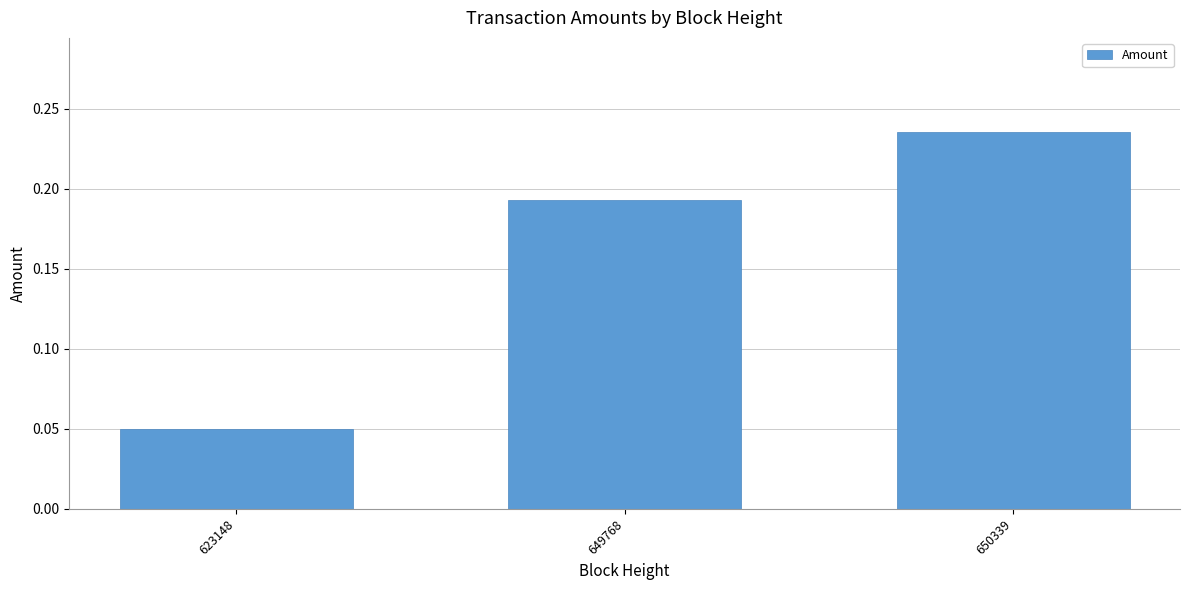

Count the values in the range 0 to 1.

3